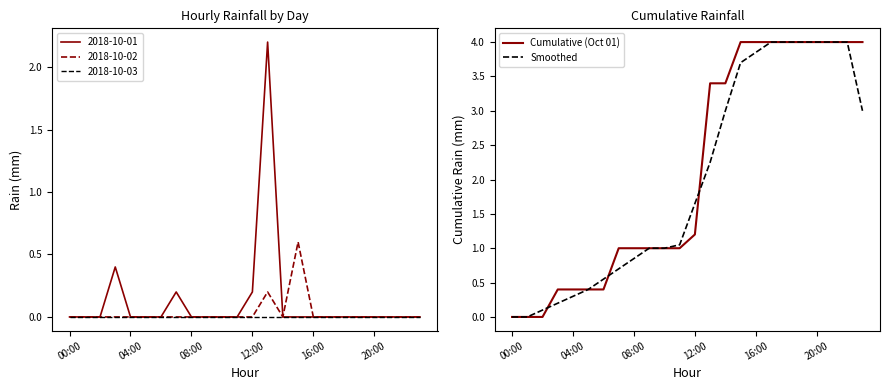

True or false: Cumulative (Oct 01) has a value of 2.2 at 20:00.

False